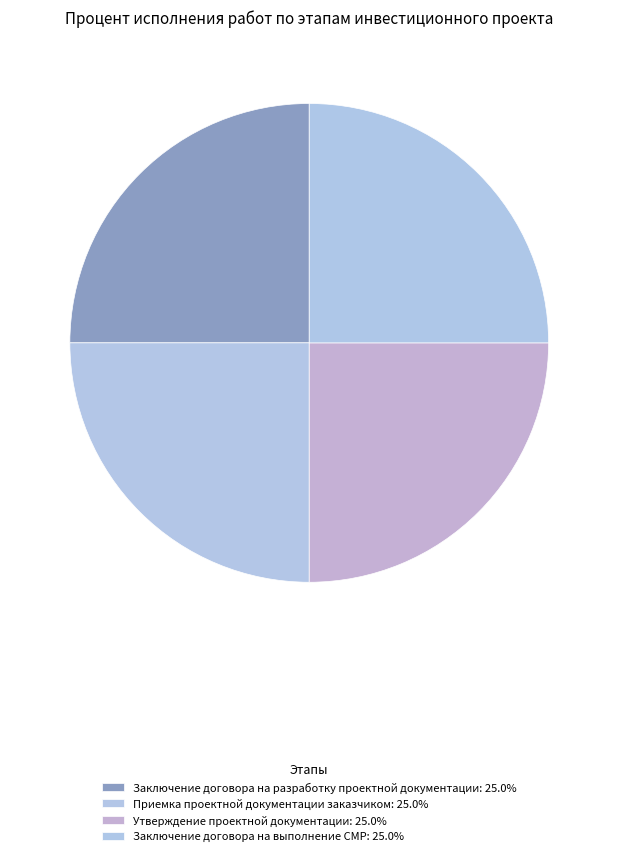

How many slices are in this pie chart?

4